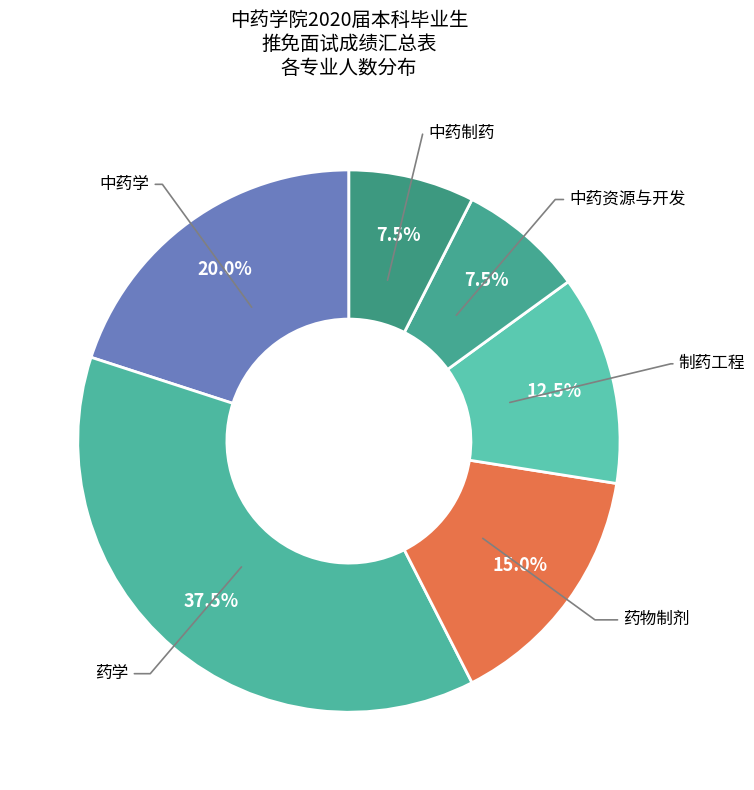

Count the number of slices in the pie.

6